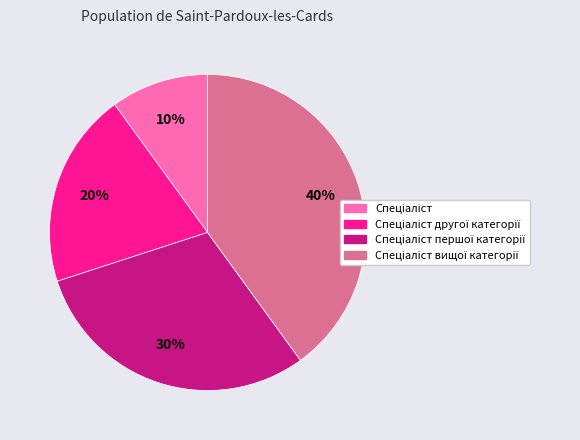

Is there a majority slice in this chart?

No